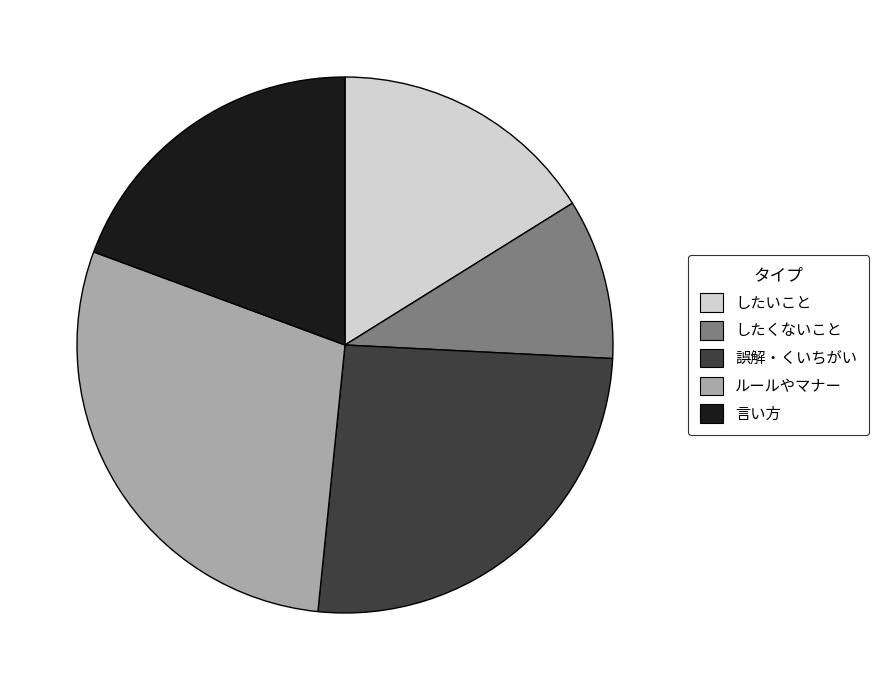

Do したいこと and 誤解・くいちがい together represent more than half of the pie?

No